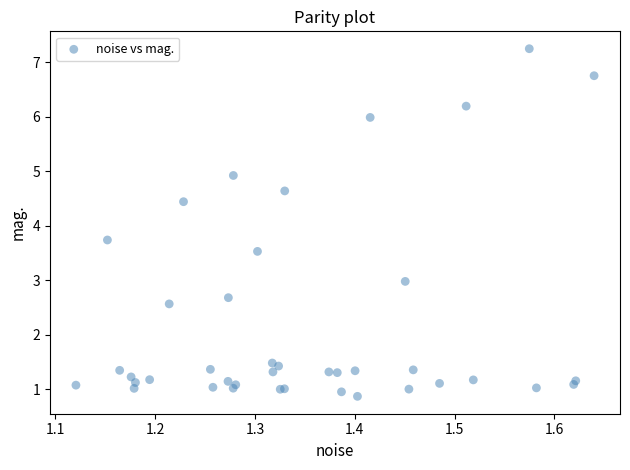

What Y value in the scatter plot is closest to 4?

3.7